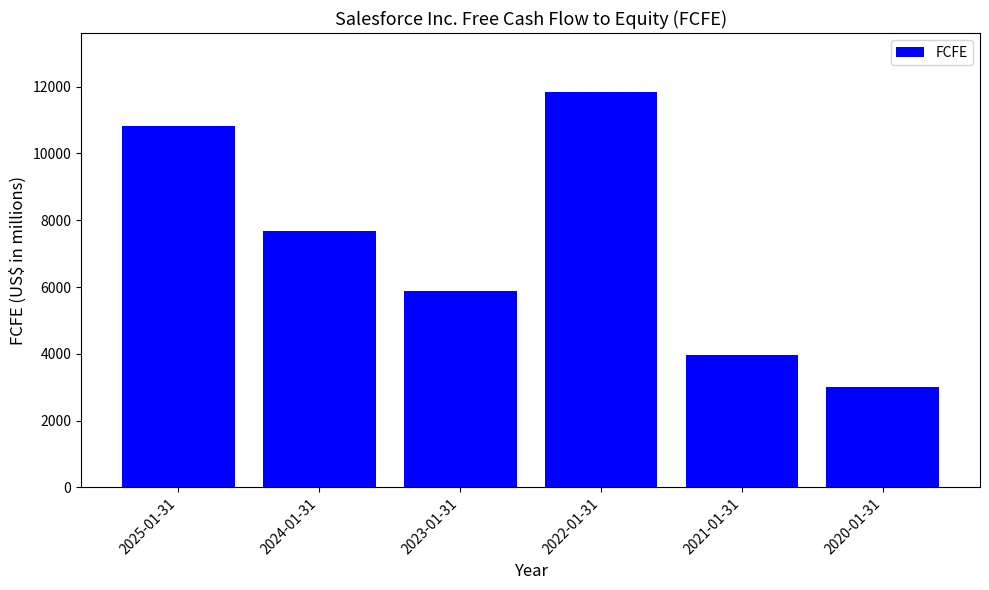

What is the sum of all values?

43216